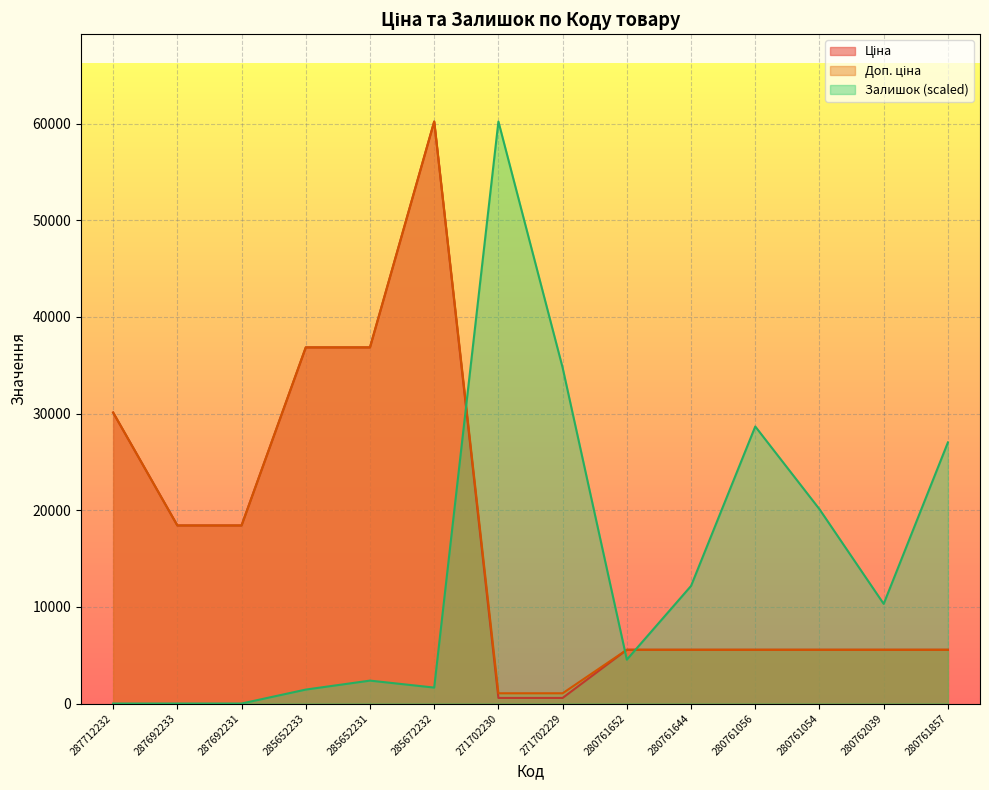

What is the highest value of the Ціна series?

60205.6